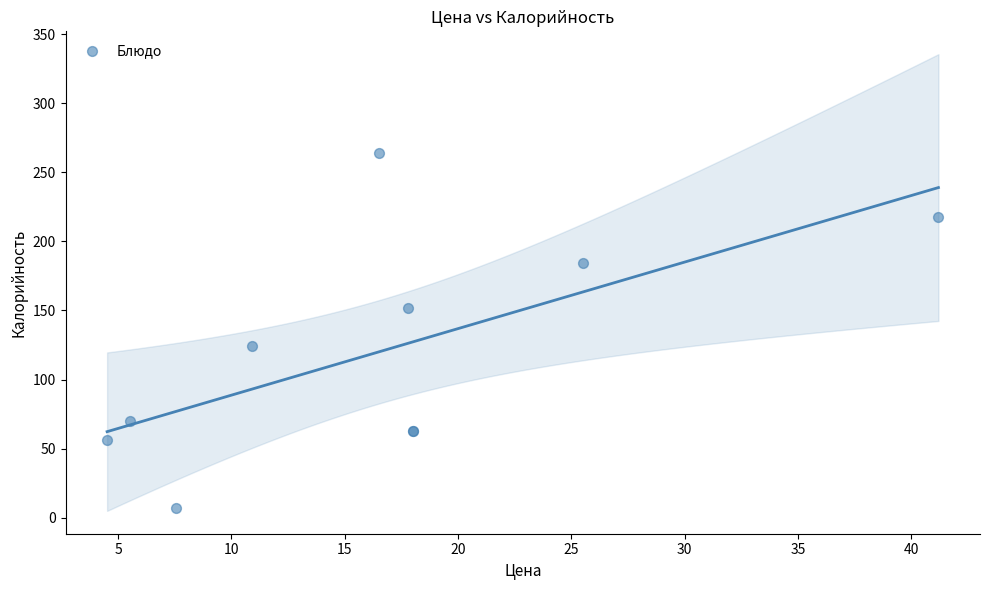

What Y value in the scatter plot is closest to 135?

124.2